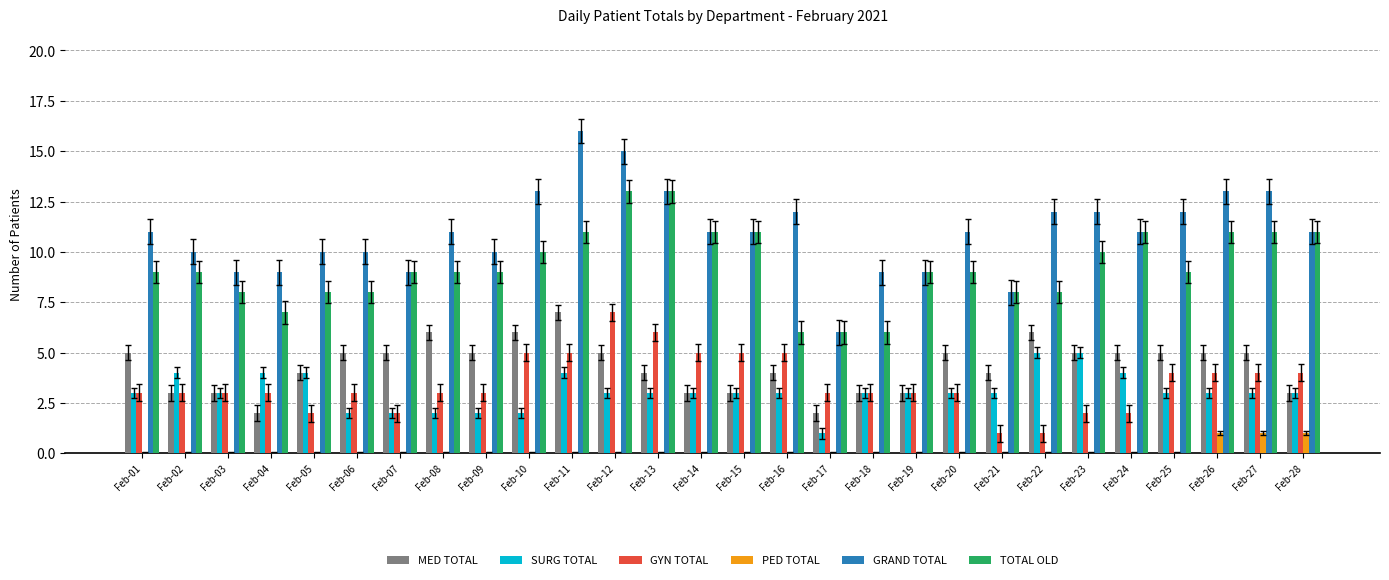

The GRAND TOTAL series shows 8 at Feb-21. True or false?

True